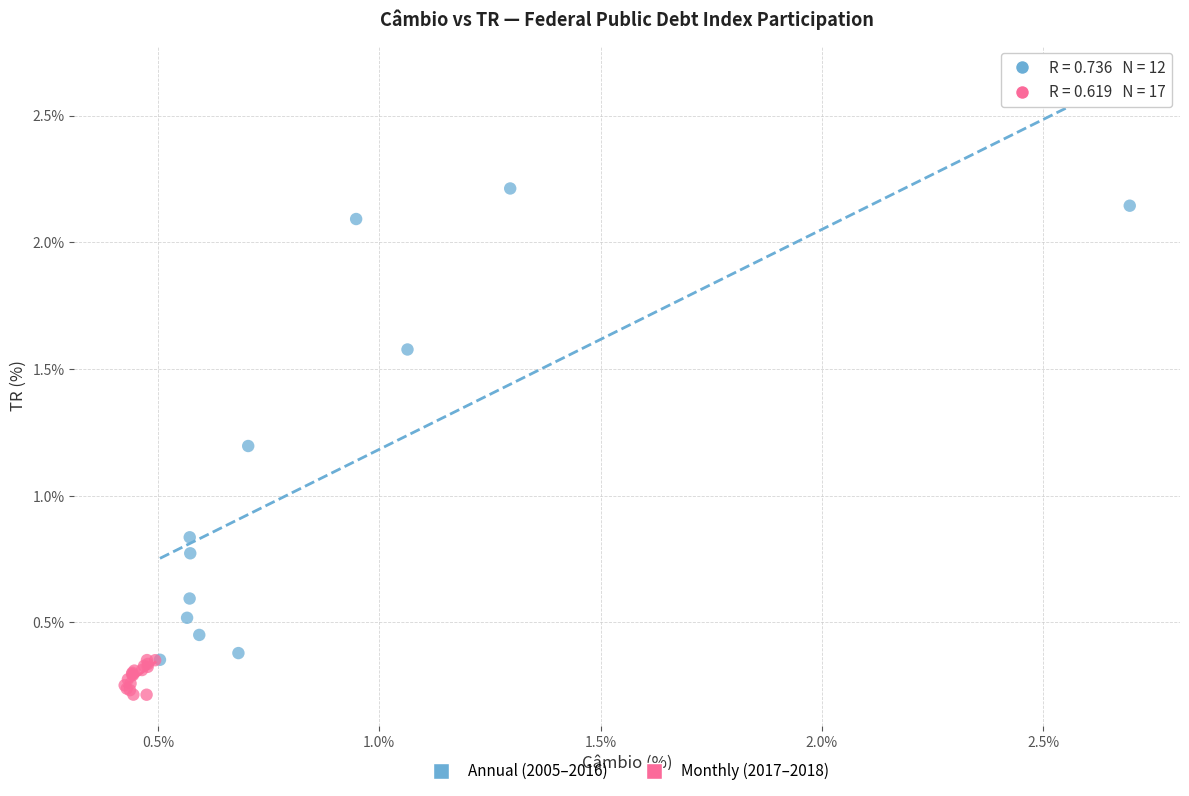

Which series reaches the maximum Y coordinate?

Annual (2005–2016)